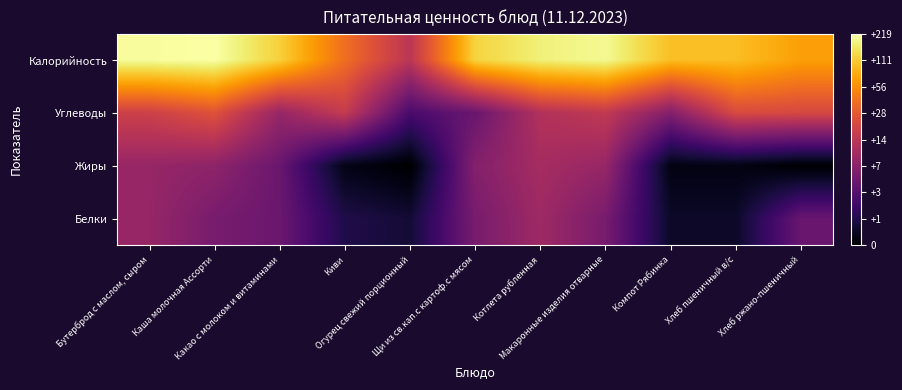

What is the greatest value displayed?

5.4